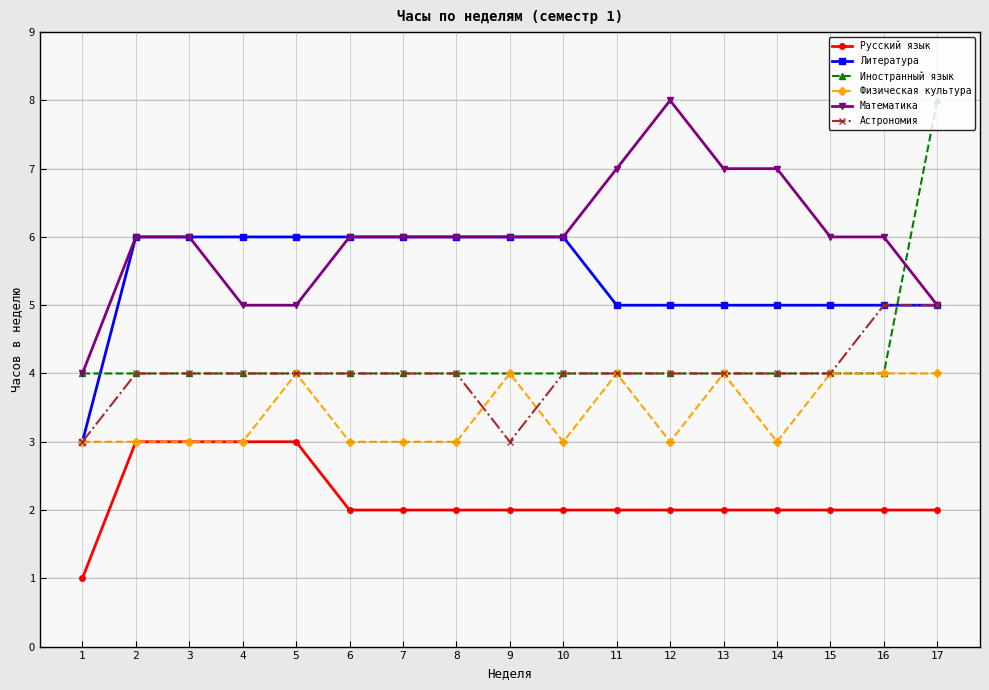

How many data points in Литература are less than 6?

8